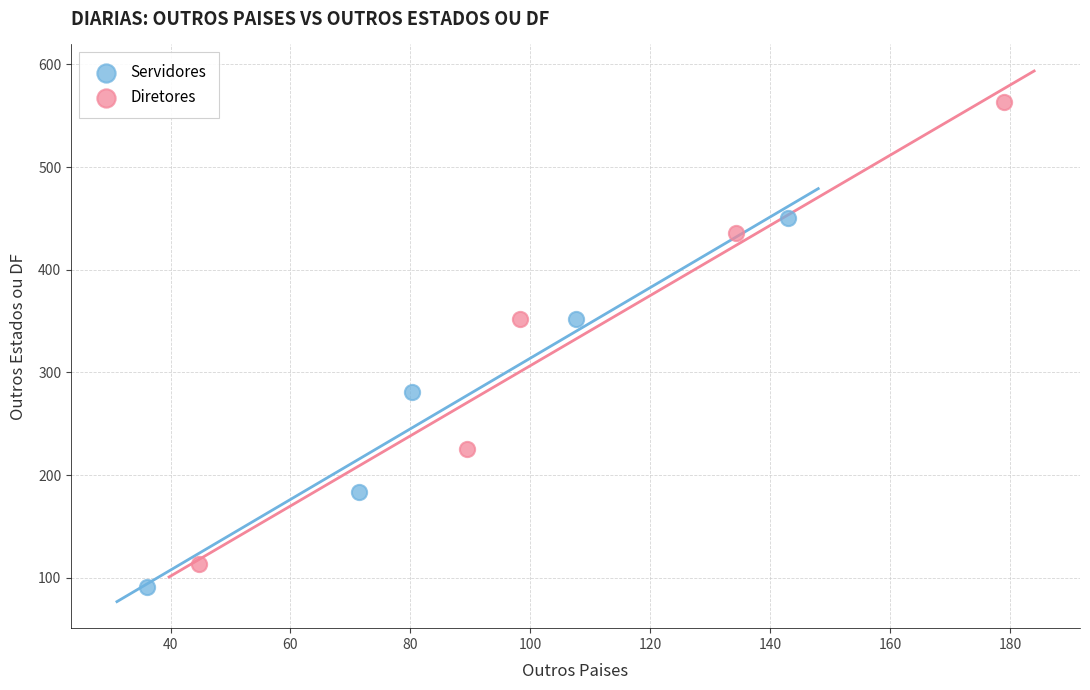

Which series reaches the maximum Y coordinate?

Diretores